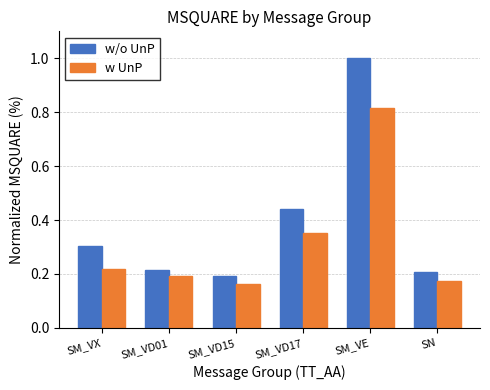

At which label does w UnP reach its minimum?

SM_VD15